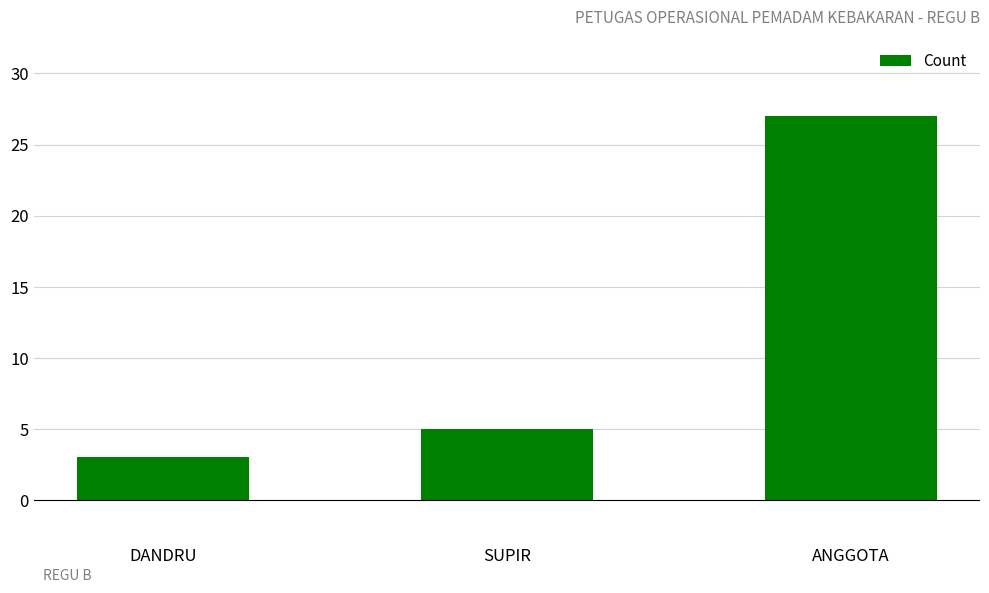

What is the label of the 1st bar from the right?

ANGGOTA